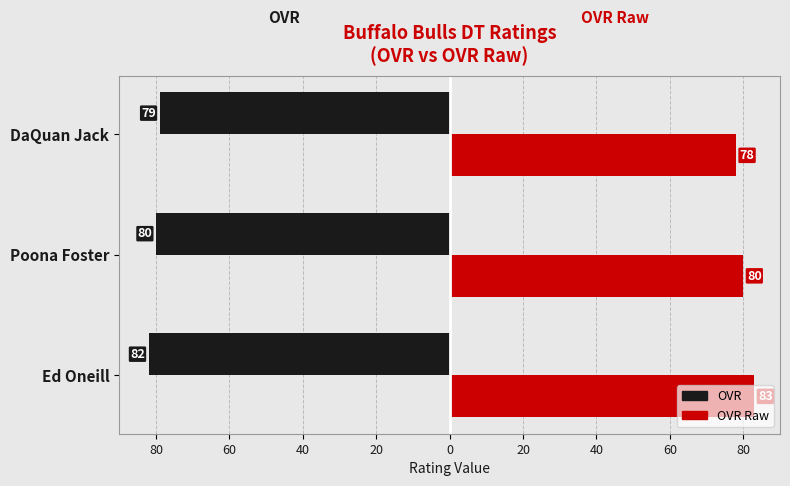

What is the difference between the second highest and minimum values in the OVR Raw series?

2